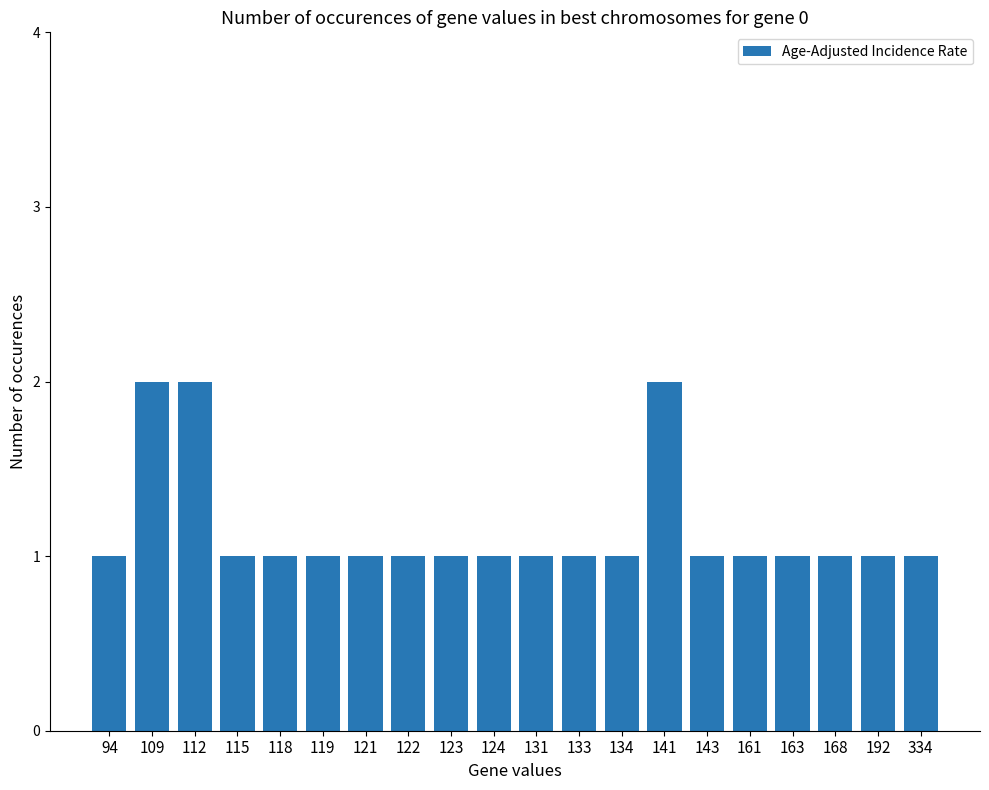

Which has a higher value, 163 or 141?

141